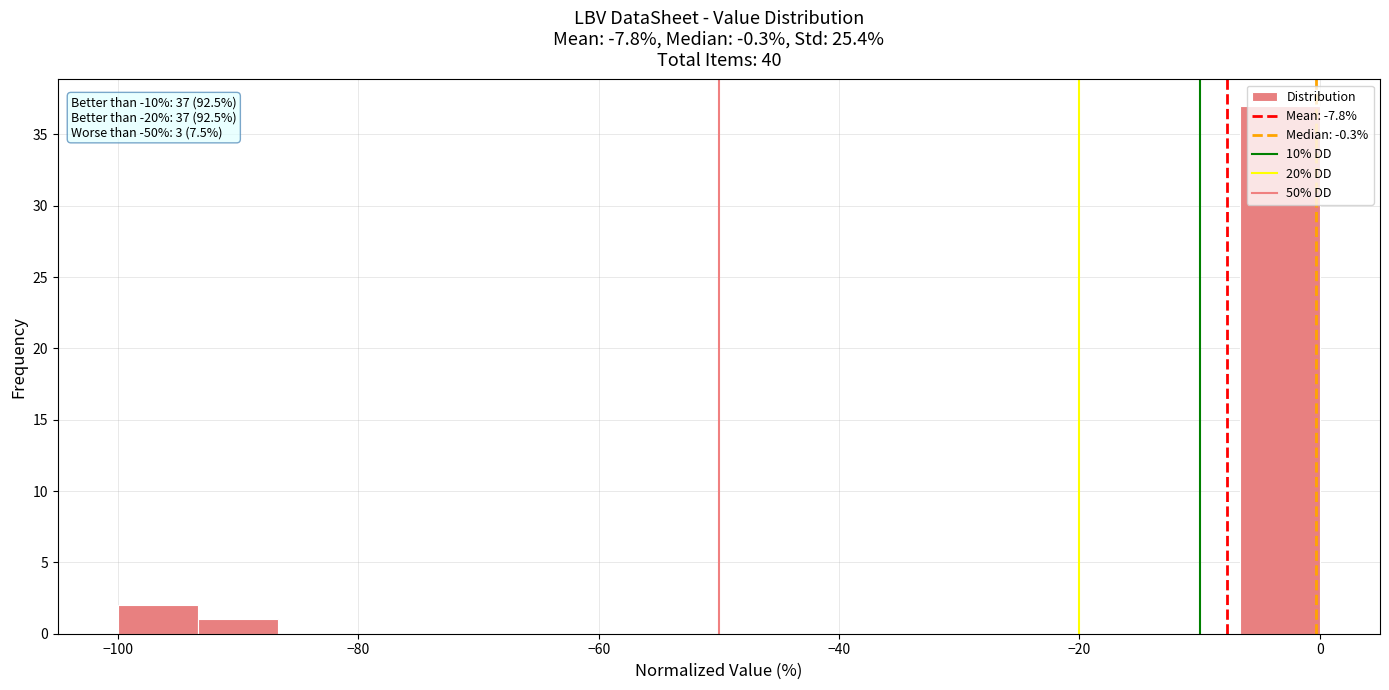

Read against the x-axis, roughly where is the centre of the tallest bar?

-4